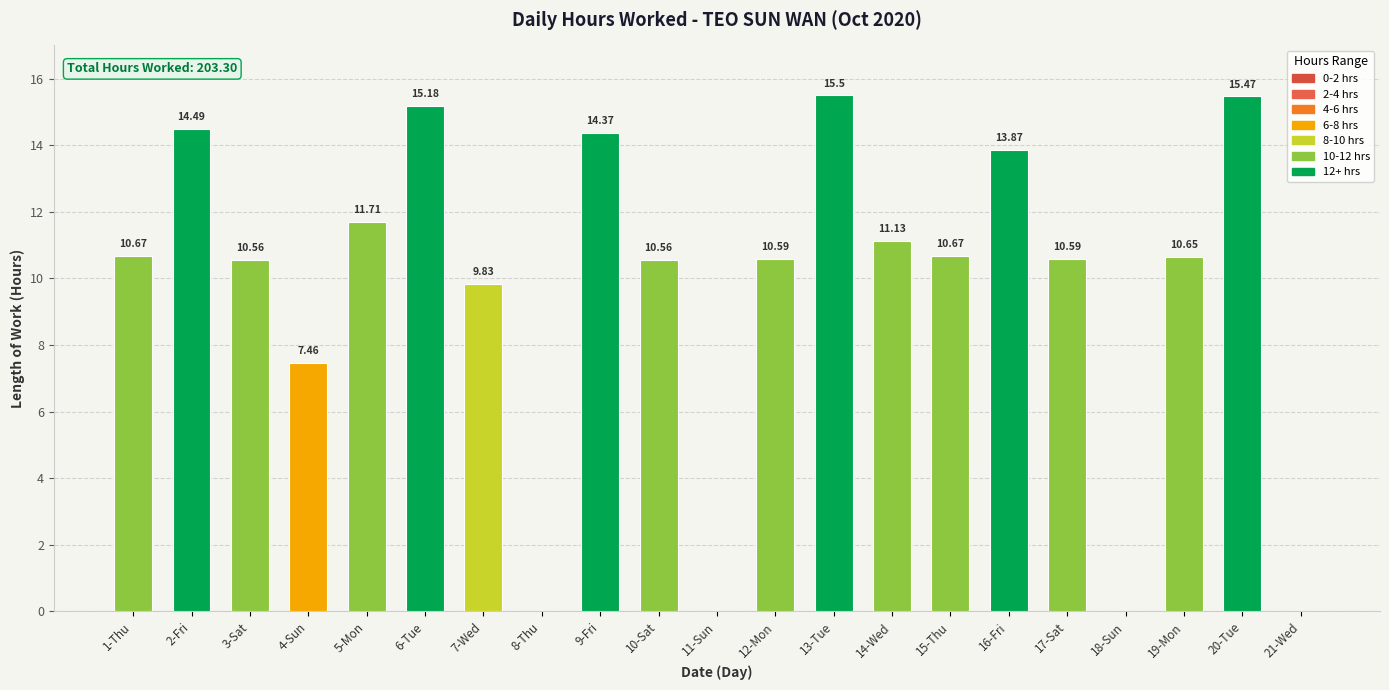

Where is the data nearest to the value 7?

4-Sun